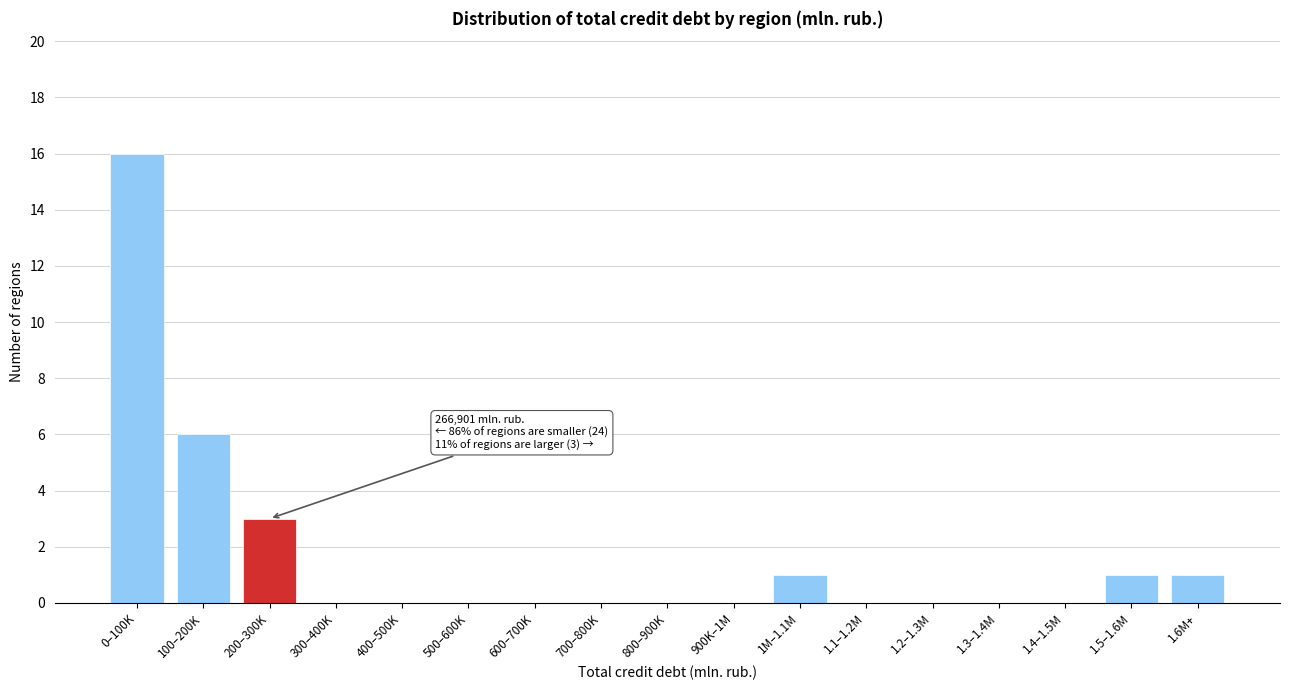

Reading right to left, extract all data points from this chart.

1.6M+=1	1.5–1.6M=1	1.4–1.5M=0	1.3–1.4M=0	1.2–1.3M=0	1.1–1.2M=0	1M–1.1M=1	900K–1M=0	800–900K=0	700–800K=0	600–700K=0	500–600K=0	400–500K=0	300–400K=0	200–300K=3	100–200K=6	0–100K=16